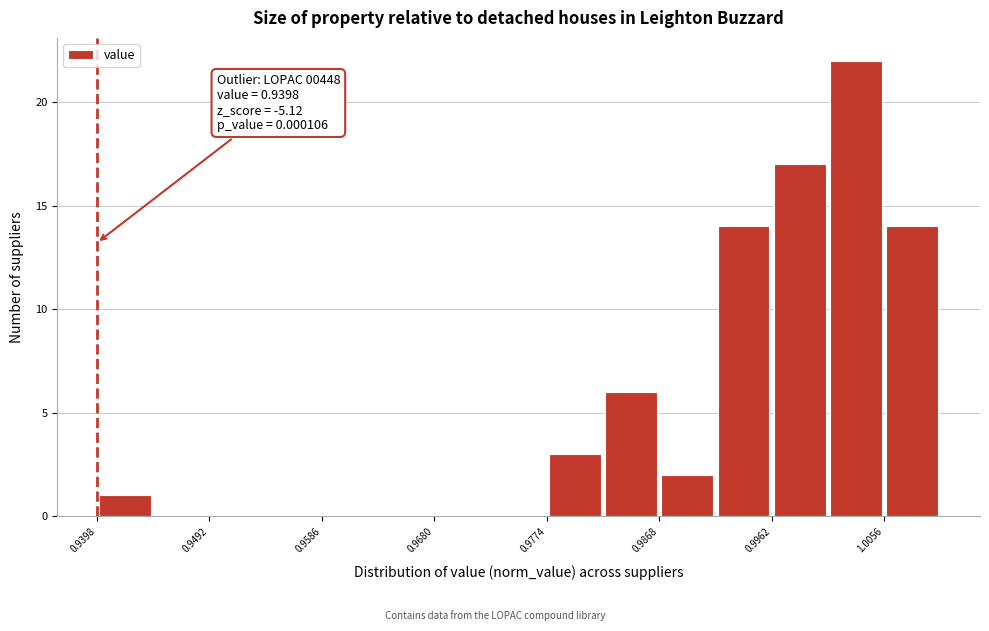

Over which range of the x-axis is the bar tallest?

1.001 to 1.006